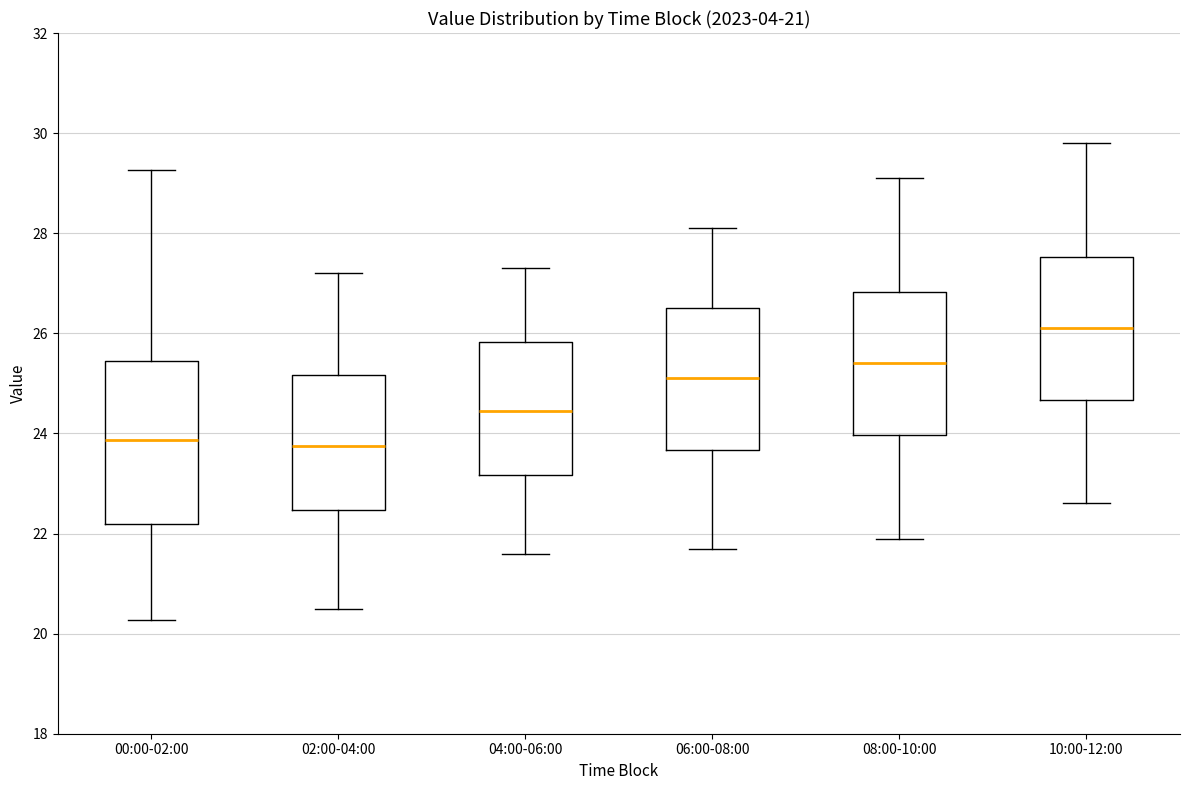

Which box is the tallest, from its lower edge to its upper edge?

00:00-02:00